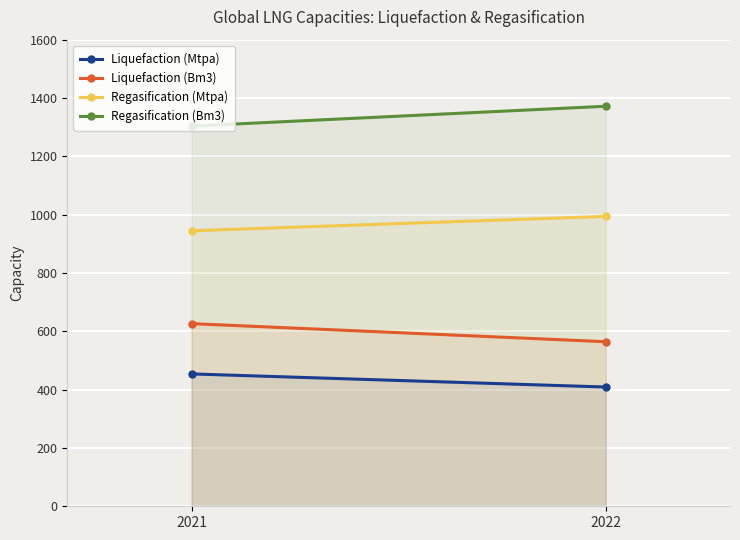

What is the smallest value displayed?

408.9